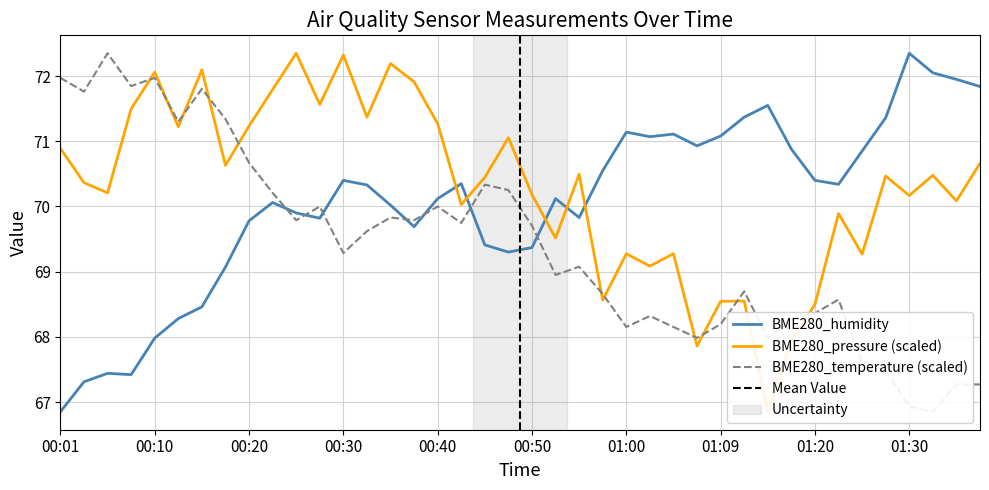

How many interior local peaks does the BME280_humidity series have?

9